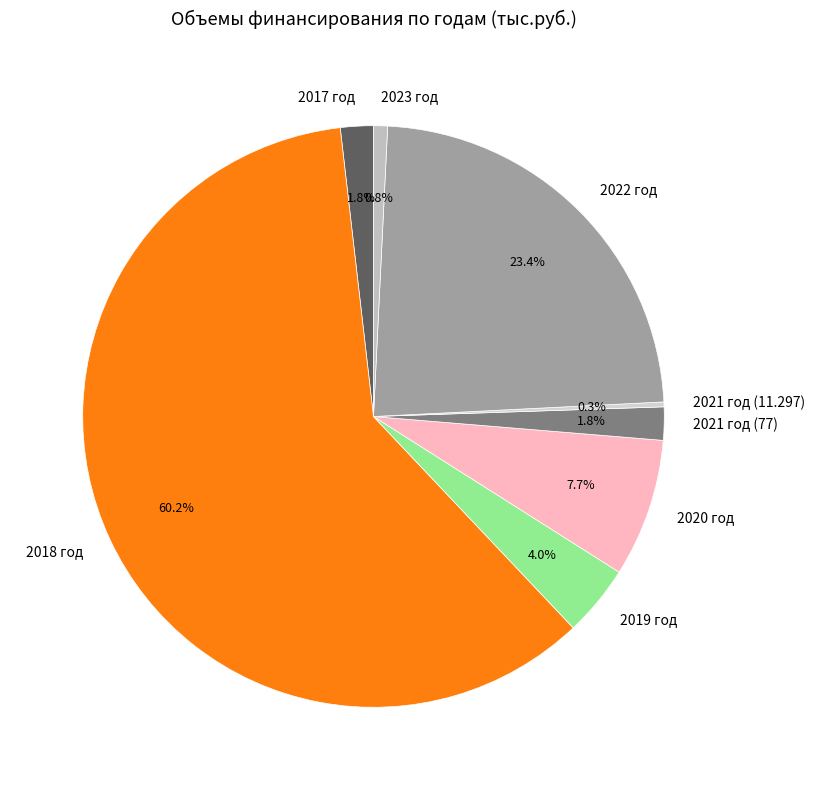

To the nearest percent, what is the difference between the largest and smallest slice percentages?

60%